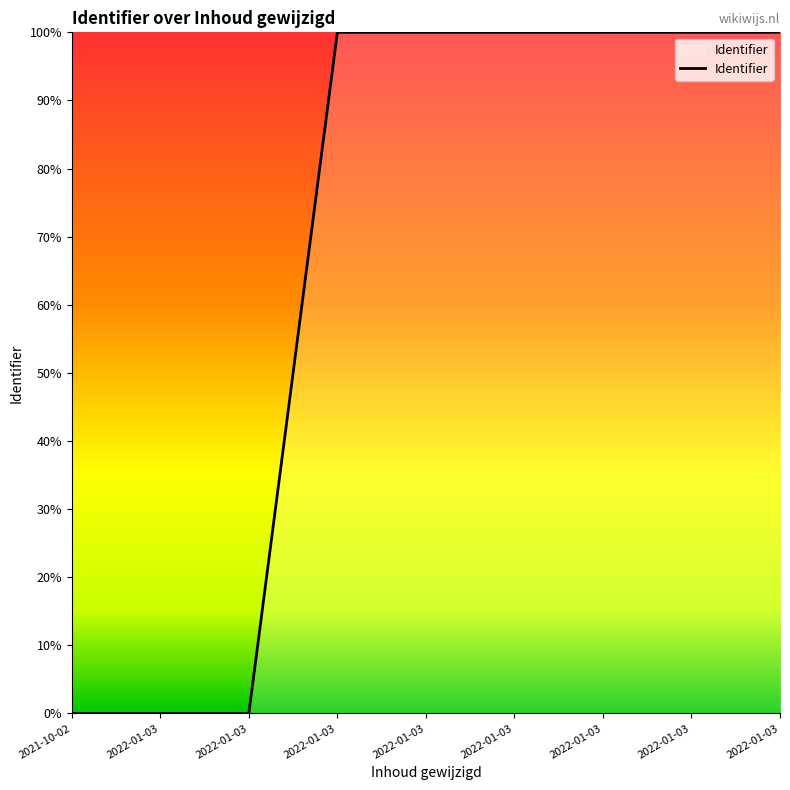

How many lines are shown in the chart?

1